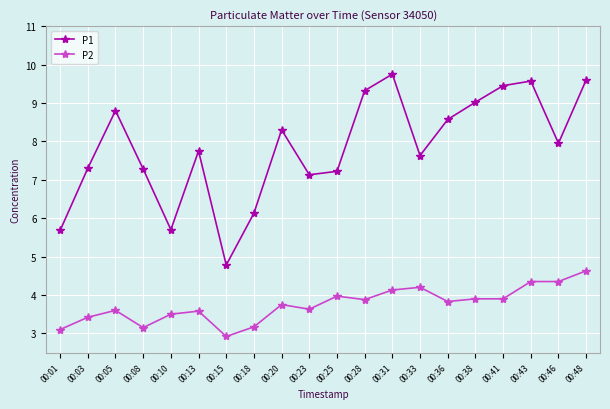

List the series in order of their peak value, lowest first.

P2, P1